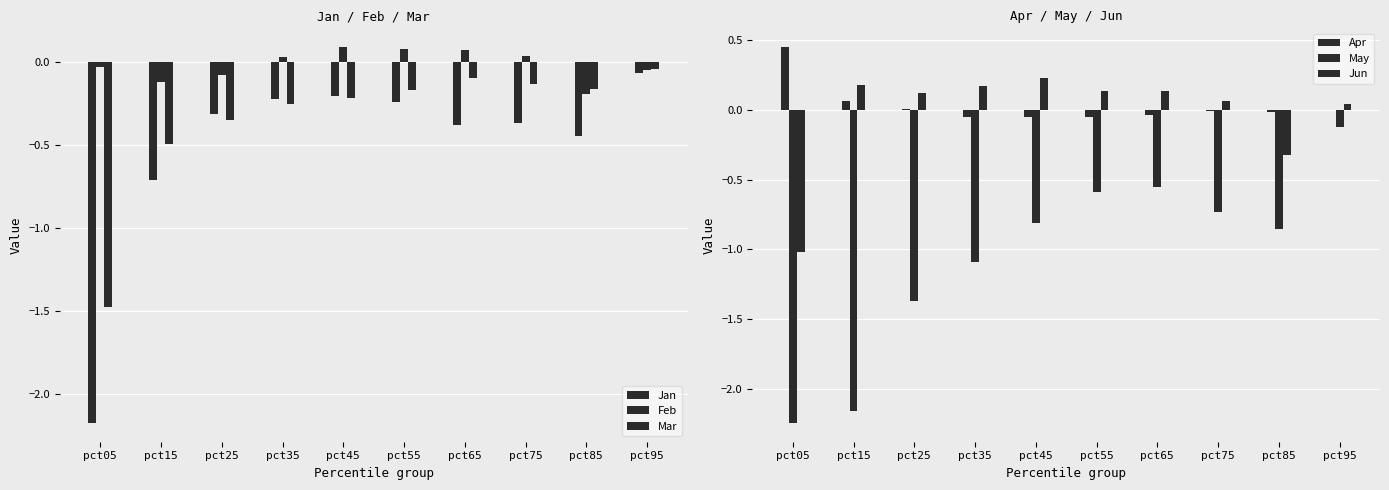

What is the value of the Jan bar at the 4th from the left?

-0.2